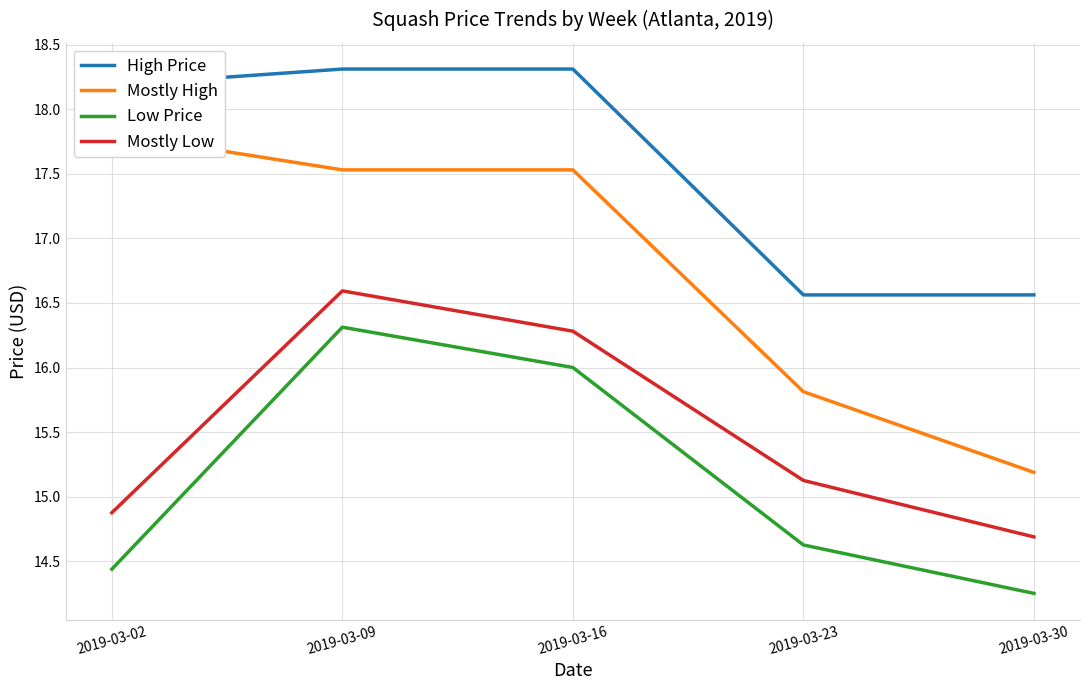

What is the sum of the Low Price values at 2019-03-23 and 2019-03-09?

30.9